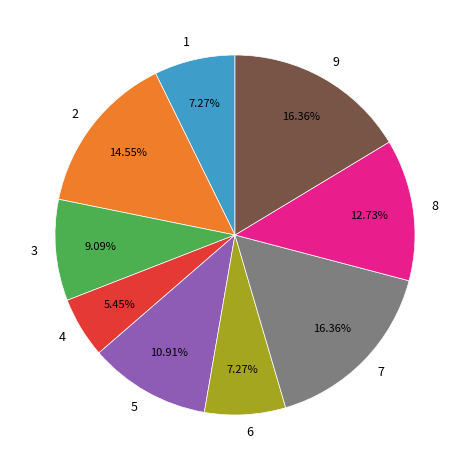

To the nearest percent, what is the combined percentage of 3 and 9?

25%